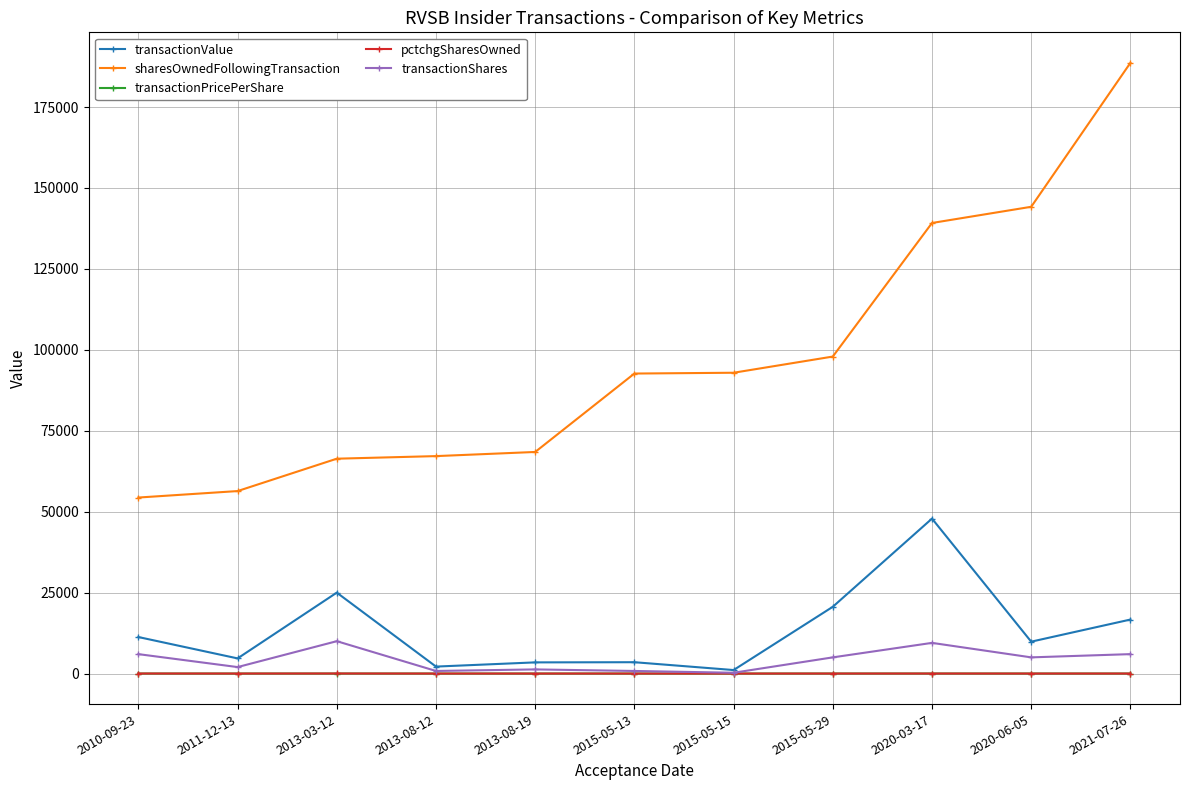

Which series has the largest range (max minus min)?

sharesOwnedFollowingTransaction